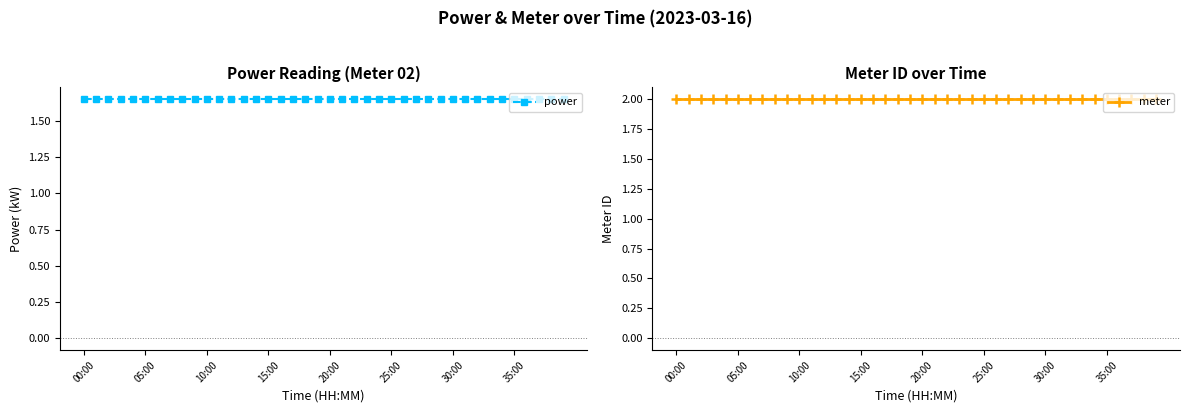

Which series has the widest spread of values?

power